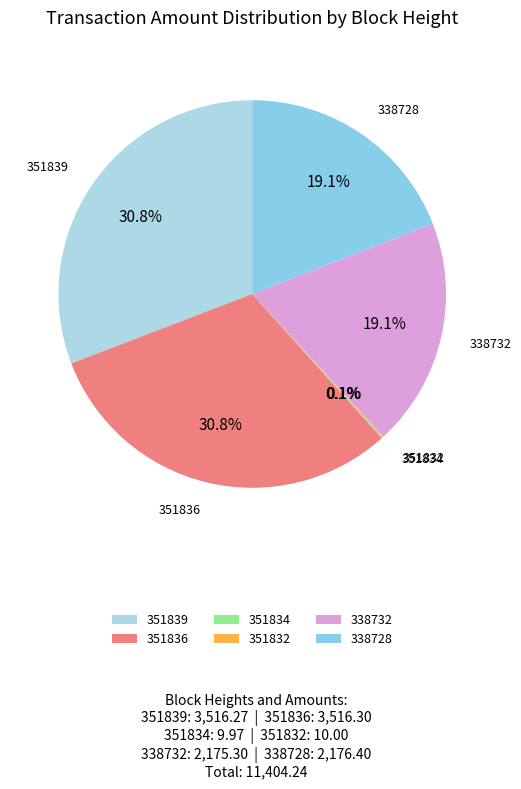

What portion of the pie excludes 351836?

69.2%